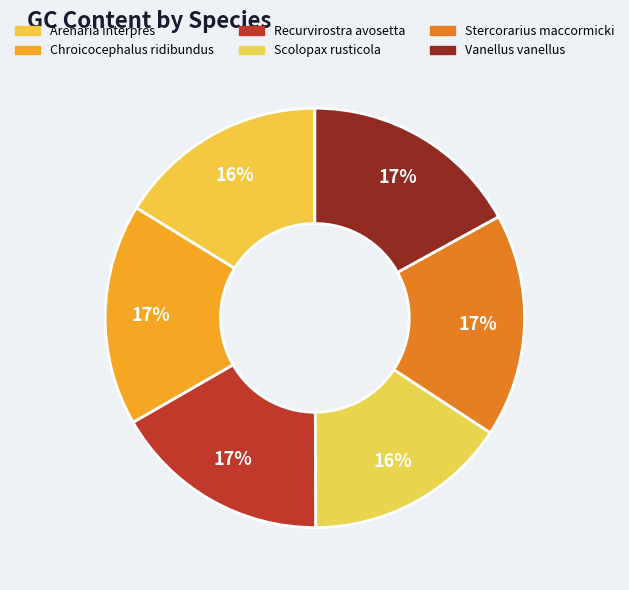

Rank the categories by value from highest to lowest.

Stercorarius maccormicki, Chroicocephalus ridibundus, Vanellus vanellus, Recurvirostra avosetta, Arenaria interpres, Scolopax rusticola